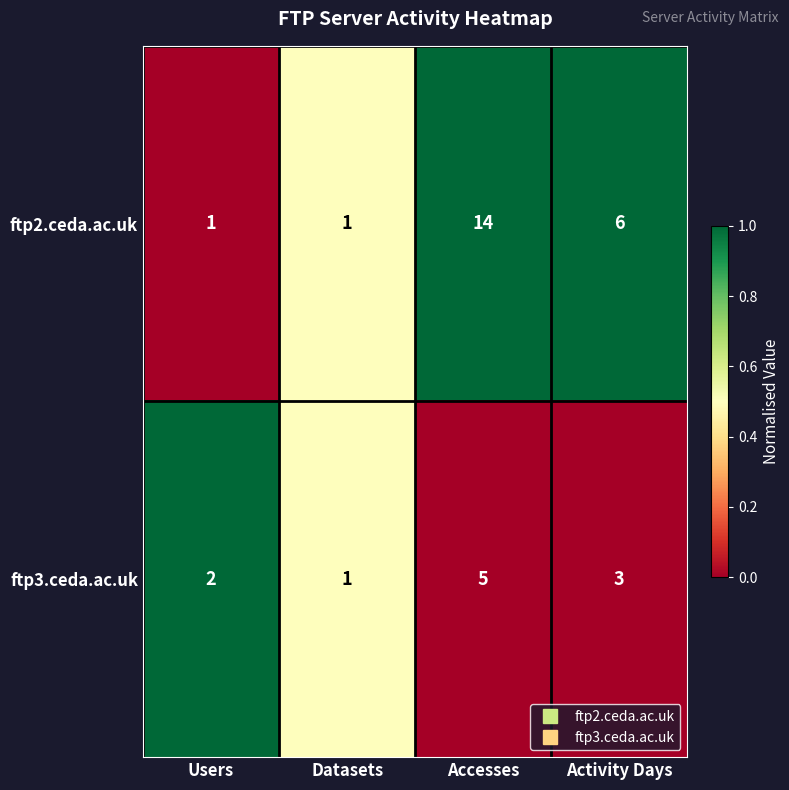

Reading left to right, transcribe all the data shown in this chart.

ftp2.ceda.ac.uk: 1	1	14	6
ftp3.ceda.ac.uk: 2	1	5	3